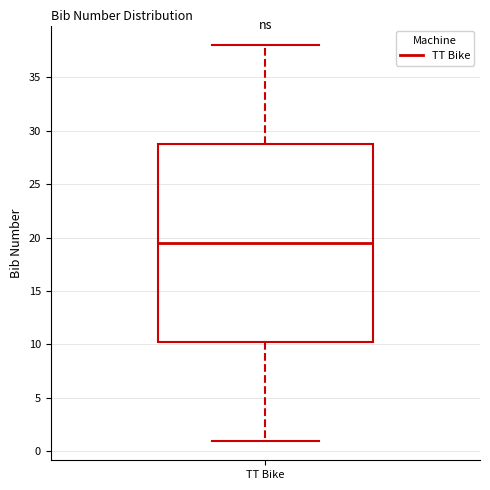

Where does the lower whisker of the box for TT Bike end on the y-axis? The values are not printed on the chart, so give them approximately, as read against the axis.

1.0